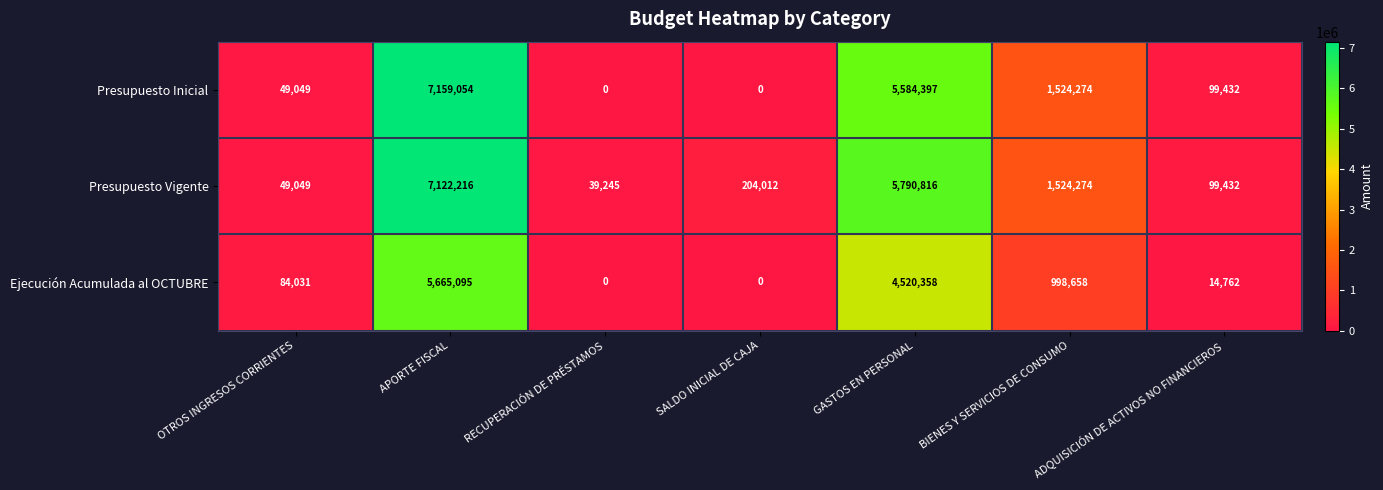

Is it true that Presupuesto Vigente equals 39245 at RECUPERACIÓN DE PRÉSTAMOS?

True